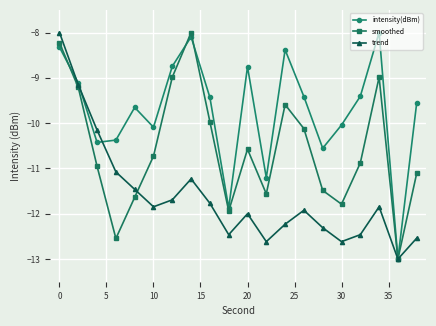

What is the value of the intensity(dBm) point at the 20th from the left?

-9.6